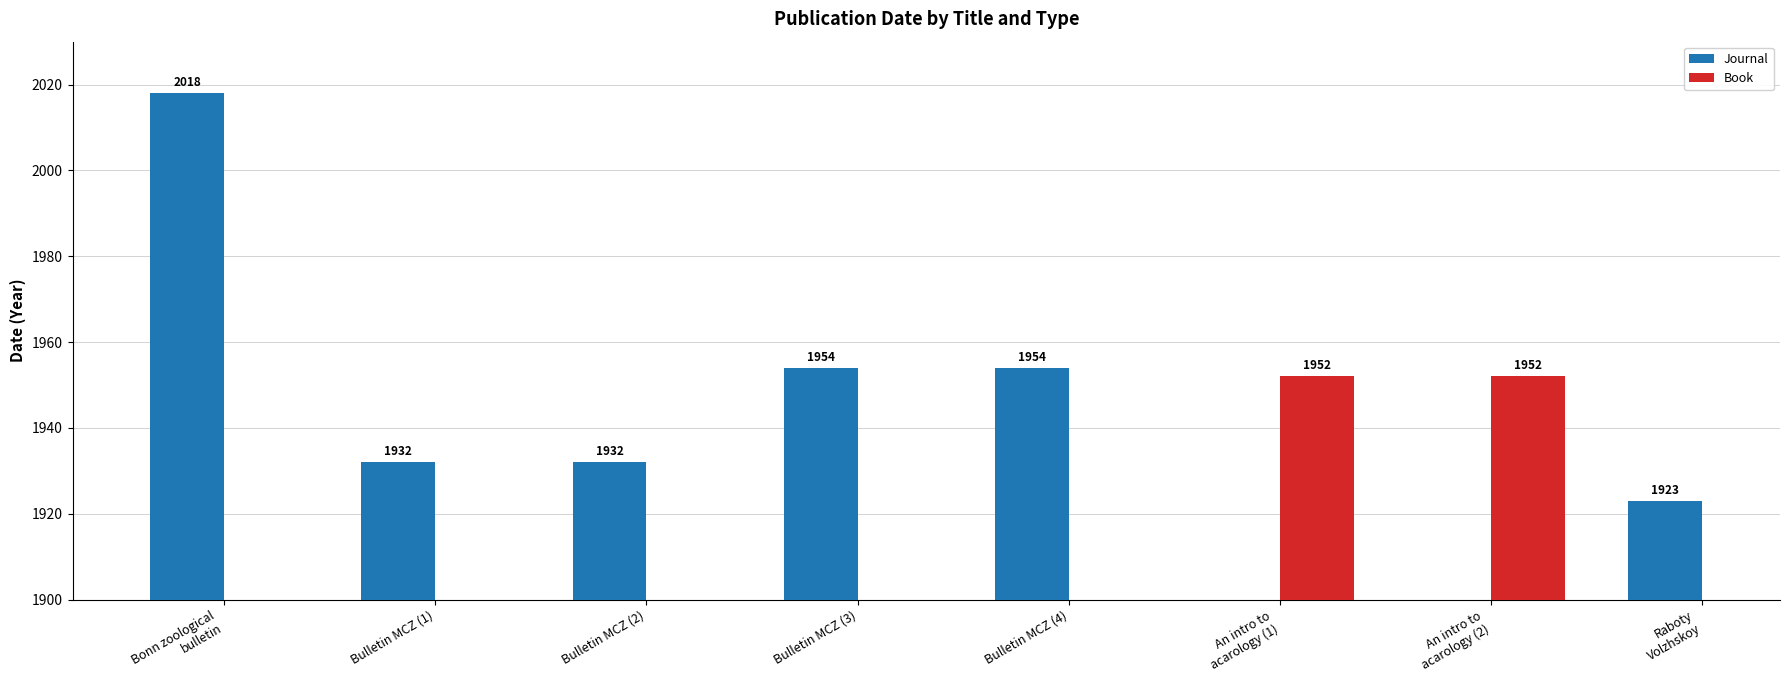

The Journal series shows 781 at Bulletin MCZ (1). True or false?

False